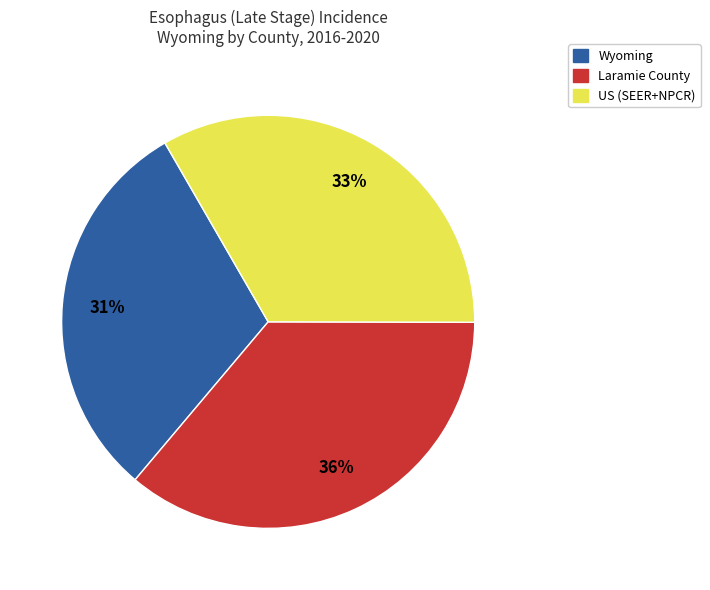

To the nearest percent, what is the average slice percentage?

33%